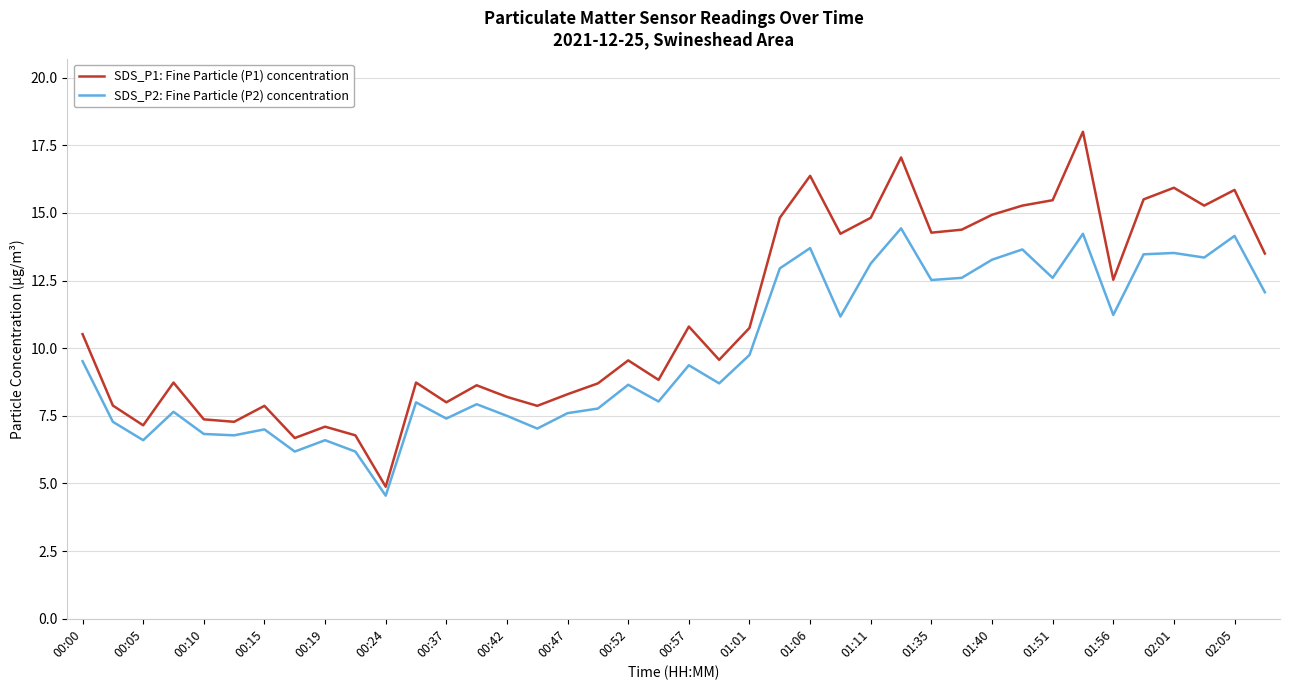

Rank the series by their maximum value, from highest to lowest.

SDS_P1: Fine Particle (P1) concentration, SDS_P2: Fine Particle (P2) concentration